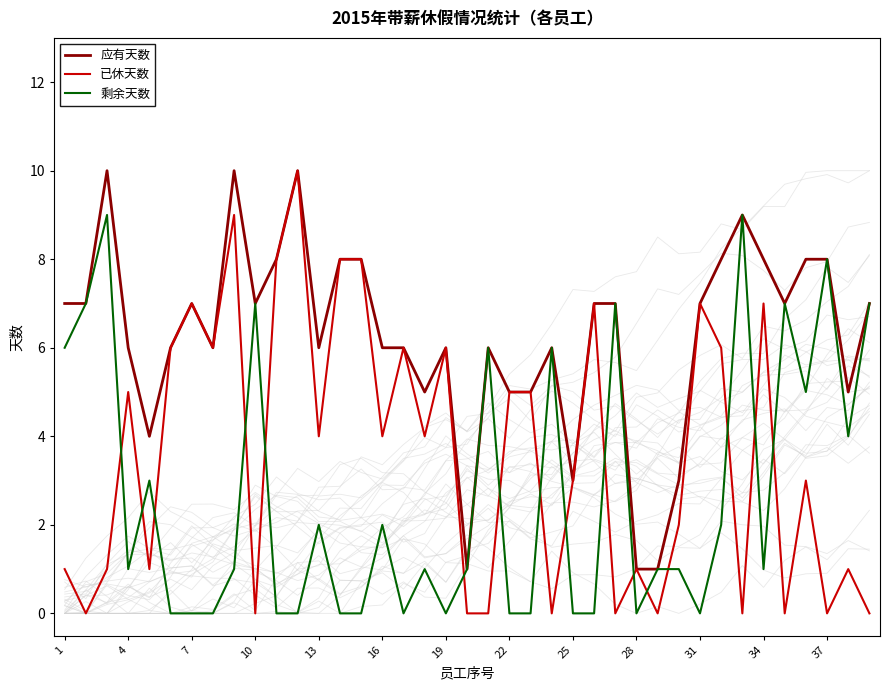

What are all the series names shown in the legend?

应有天数, 已休天数, 剩余天数